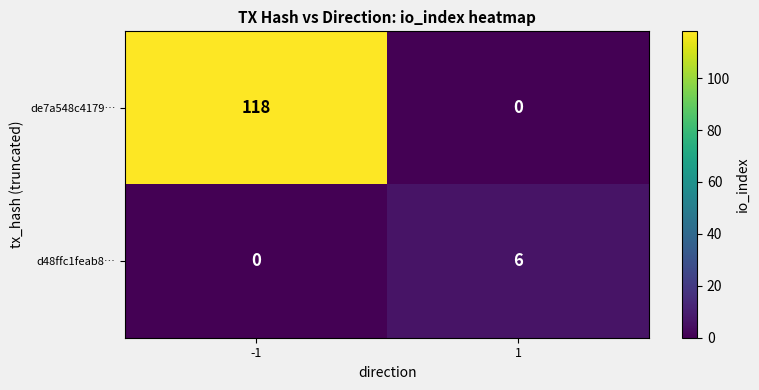

What is the highest value of the d48ffc1feab8… series?

6